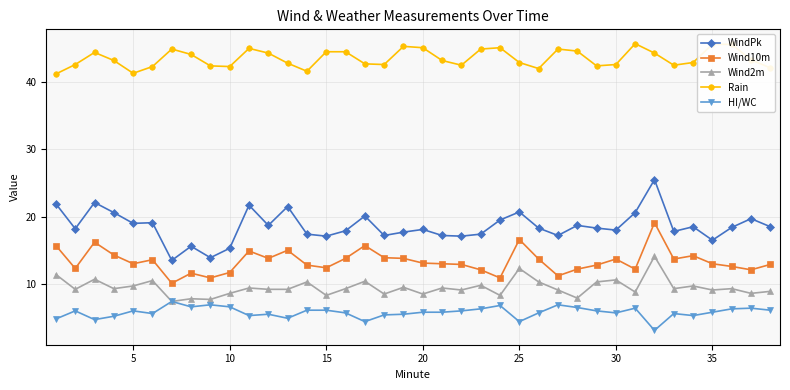

True or false: WindPk and Wind10m cross at least once.

False